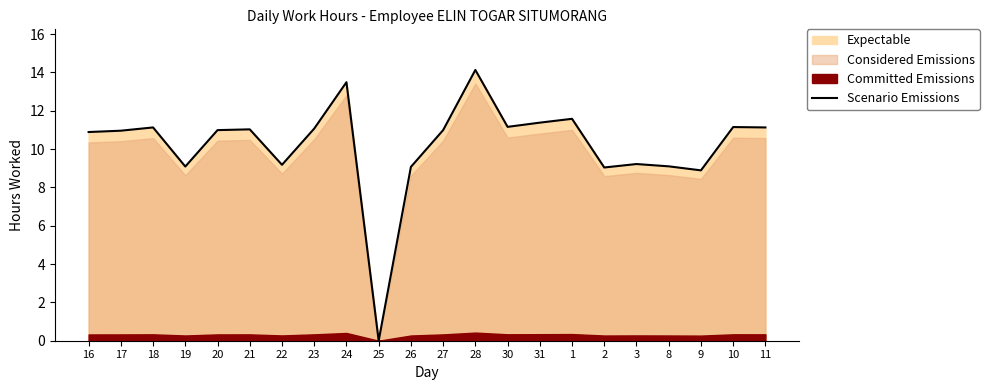

The chart shows a value of 16.5 at 22. True or false?

False